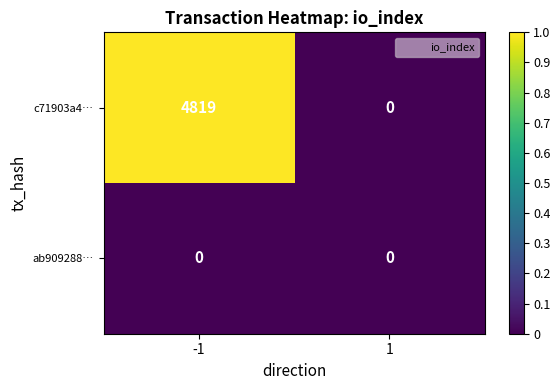

Reading right to left, transcribe all the data shown in this chart.

c71903a4…: 0	4819
ab909288…: 0	0